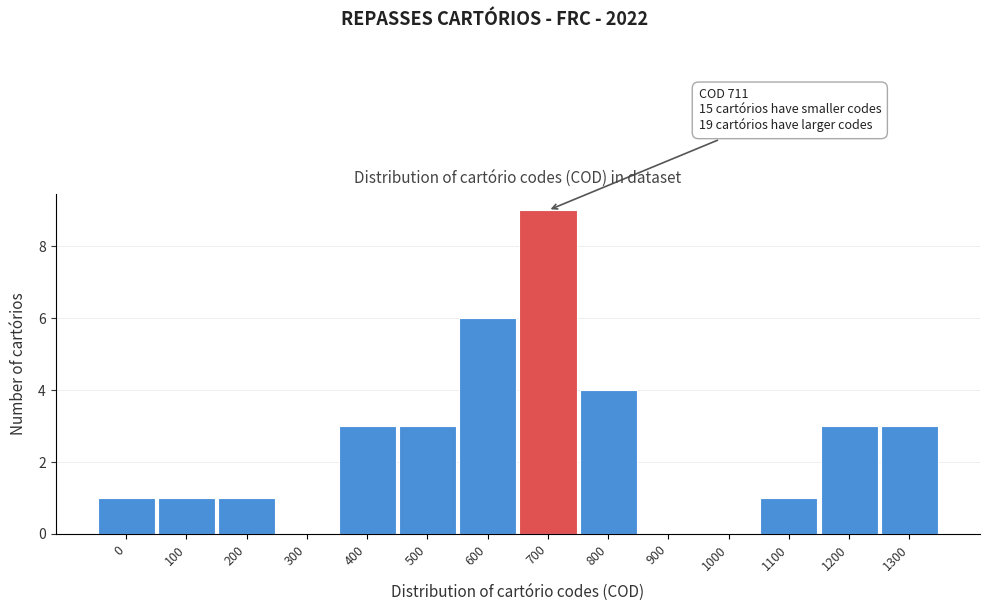

Reading right to left, list all the values displayed in this chart.

1300=3	1200=3	1100=1	1000=0	900=0	800=4	700=9	600=6	500=3	400=3	300=0	200=1	100=1	0=1